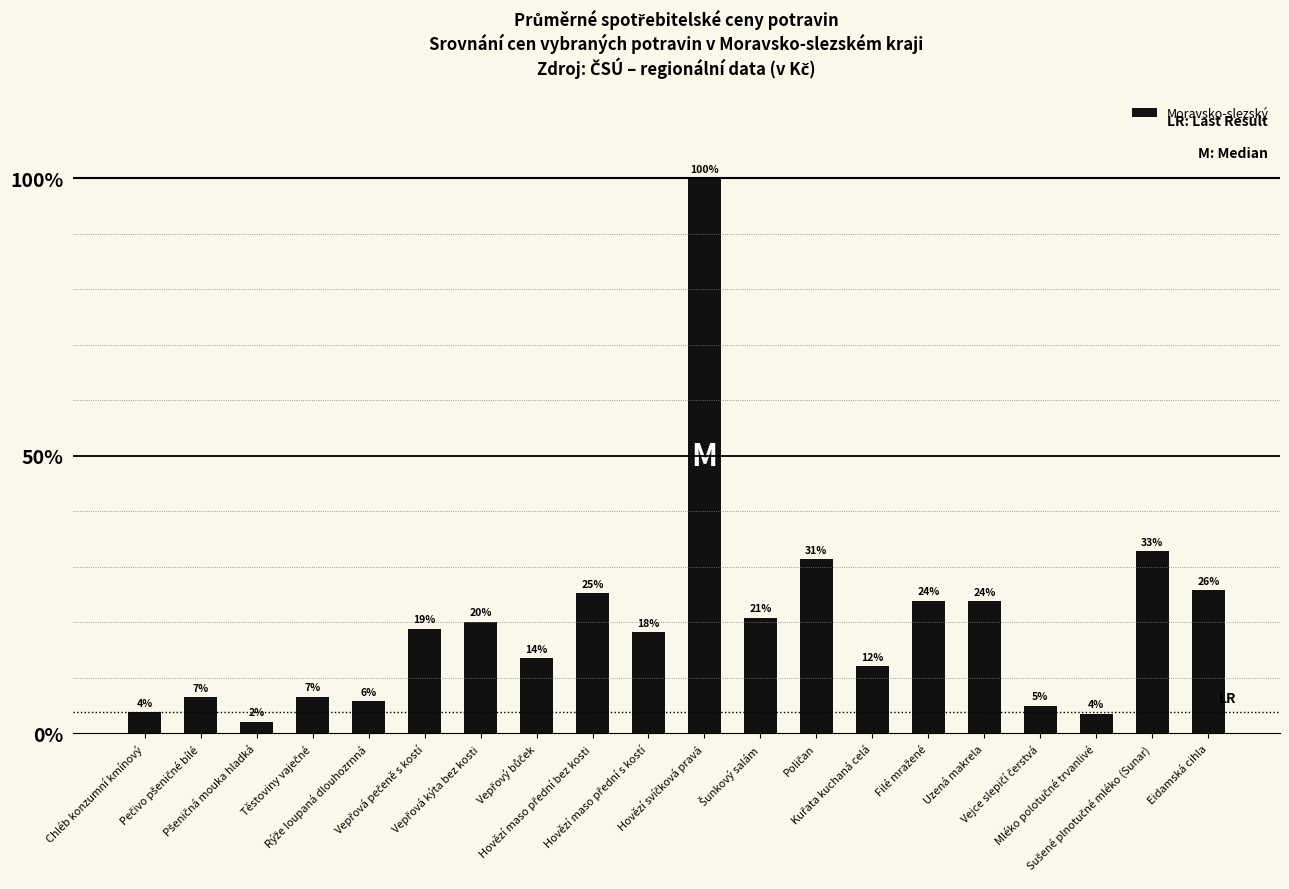

Reading left to right, transcribe all the data shown in this chart.

3.9	6.5	2.1	6.6	5.8	18.9	20.1	13.5	25.2	18.2	100.0	20.9	31.4	12.1	23.9	23.8	5.0	3.6	32.8	25.8